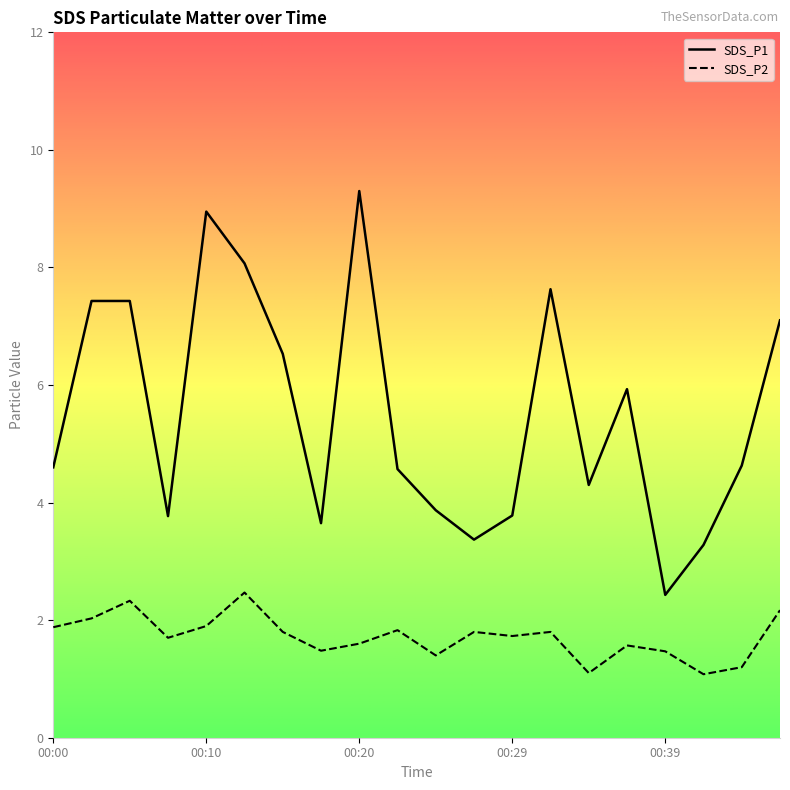

Reading left to right, list all the values displayed in this chart.

SDS_P1: 00:00=4.6	00:03=7.4	00:05=7.4	00:08=3.8	00:10=8.9	00:12=8.1	00:15=6.5	00:17=3.6	00:20=9.3	00:22=4.6	00:24=3.9	00:27=3.4	00:29=3.8	00:32=7.6	00:34=4.3	00:37=5.9	00:39=2.4	00:41=3.3	00:44=4.6	00:46=7.1
SDS_P2: 00:00=1.9	00:03=2.0	00:05=2.3	00:08=1.7	00:10=1.9	00:12=2.5	00:15=1.8	00:17=1.5	00:20=1.6	00:22=1.8	00:24=1.4	00:27=1.8	00:29=1.7	00:32=1.8	00:34=1.1	00:37=1.6	00:39=1.5	00:41=1.1	00:44=1.2	00:46=2.2